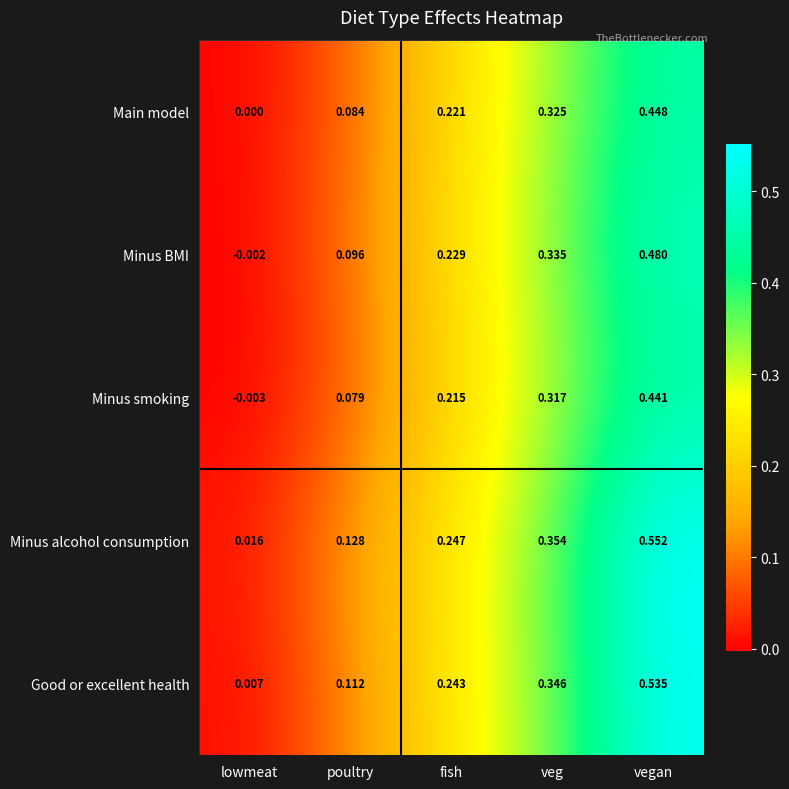

Which series has the largest range (max minus min)?

Minus alcohol consumption